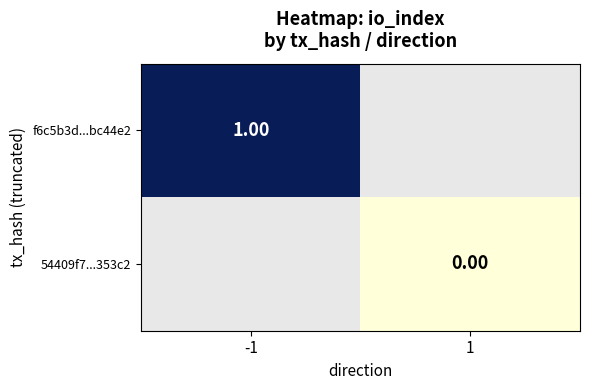

Is the value of 54409f7...353c2 at 1 greater than the value of f6c5b3d...bc44e2 at -1?

No